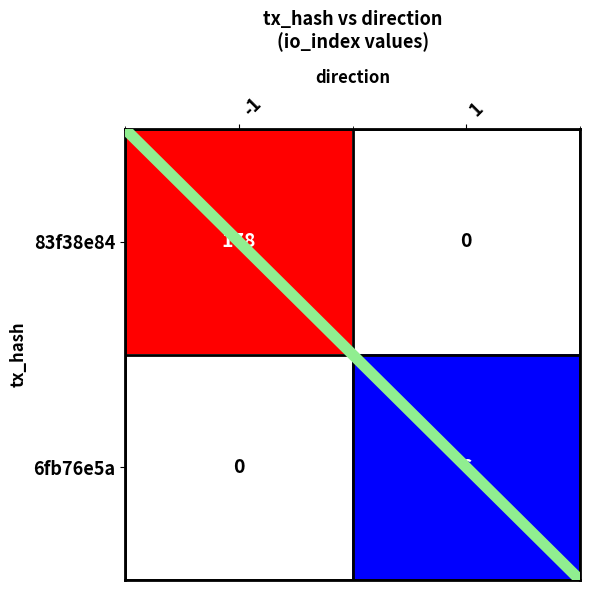

Reading left to right, extract all data points from this chart.

83f38e84: -1=178	1=0
6fb76e5a: -1=0	1=6